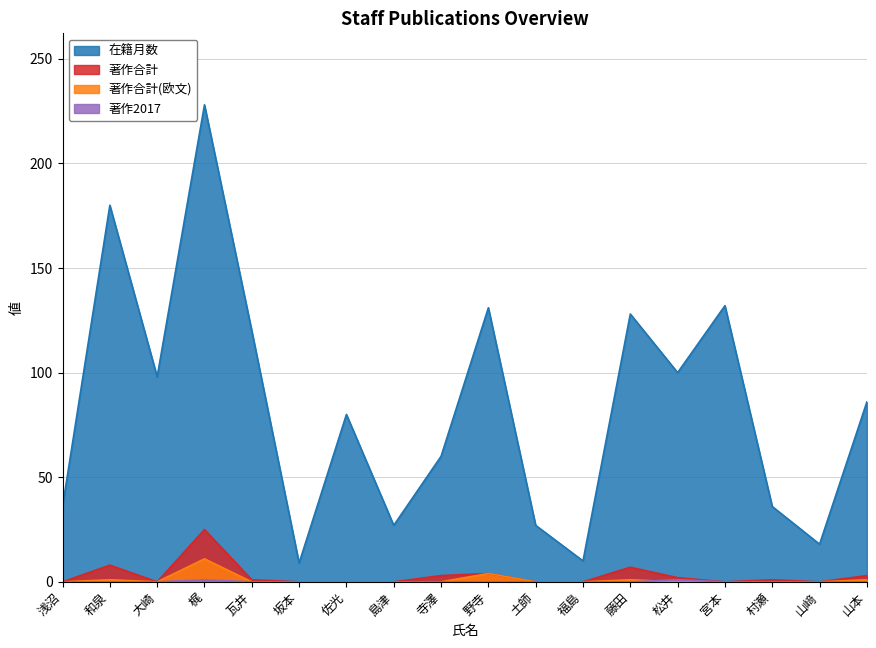

True or false: 在籍月数 has more than 0 points higher than both neighbors.

True